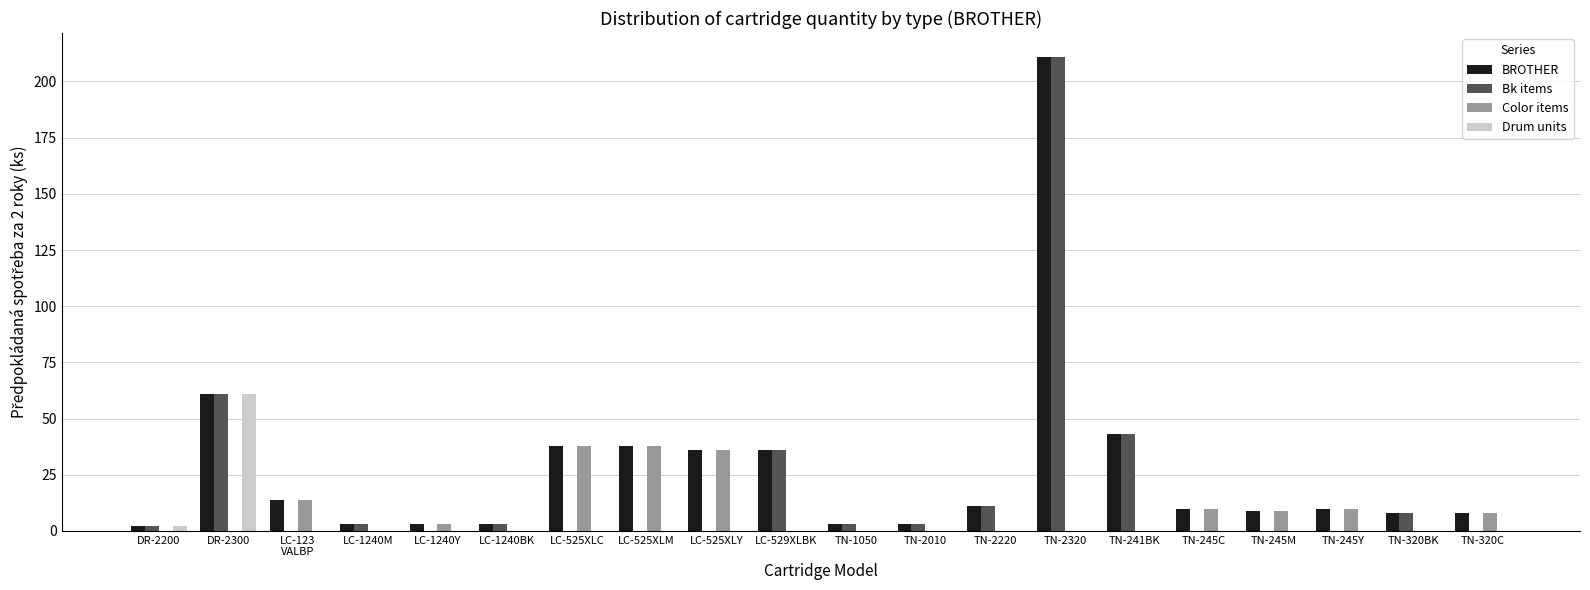

Where is Color items nearest to the value 19?

LC-123
VALBP